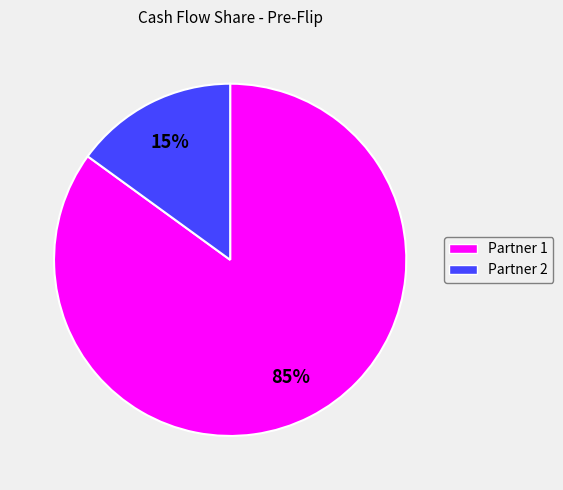

To the nearest percent, what is the combined percentage of Partner 2 and Partner 1?

100%